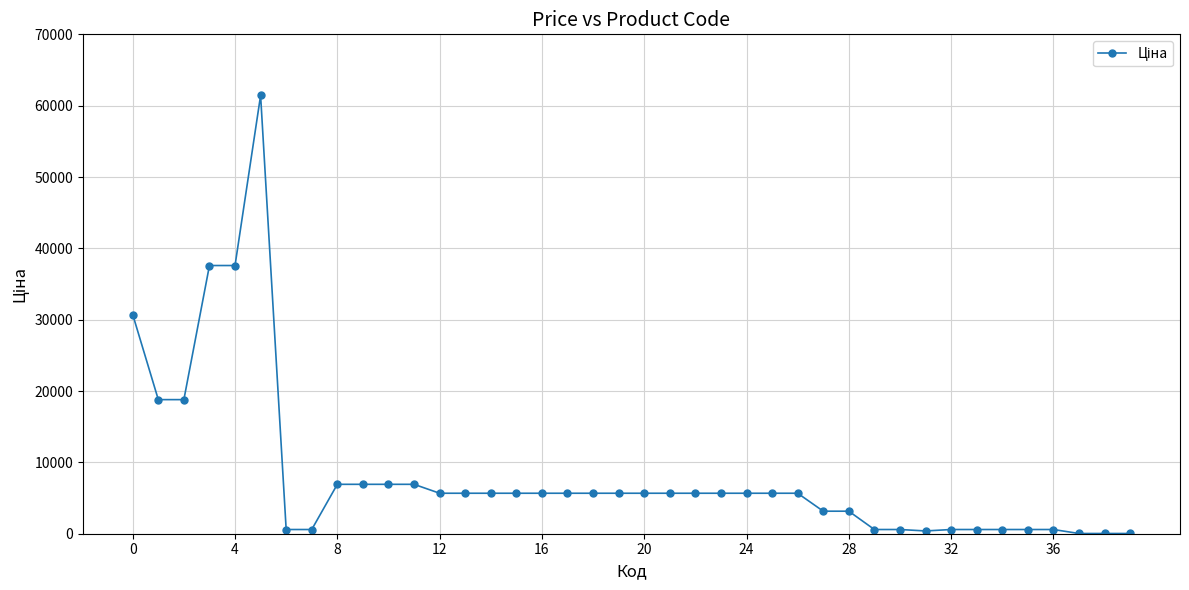

What is the average value?

8246.3